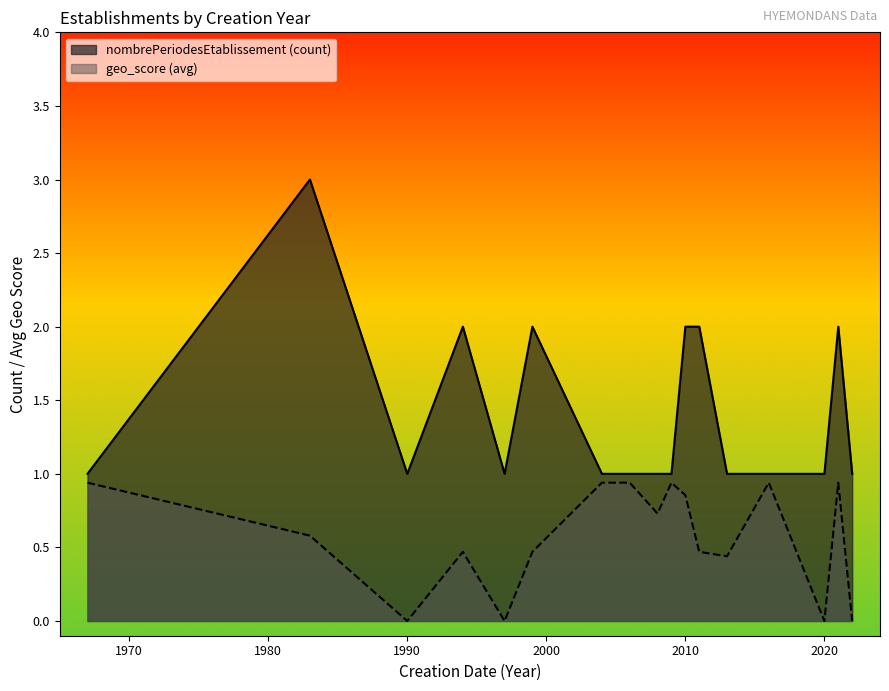

Which series has the largest range (max minus min)?

nombrePeriodesEtablissement (count)